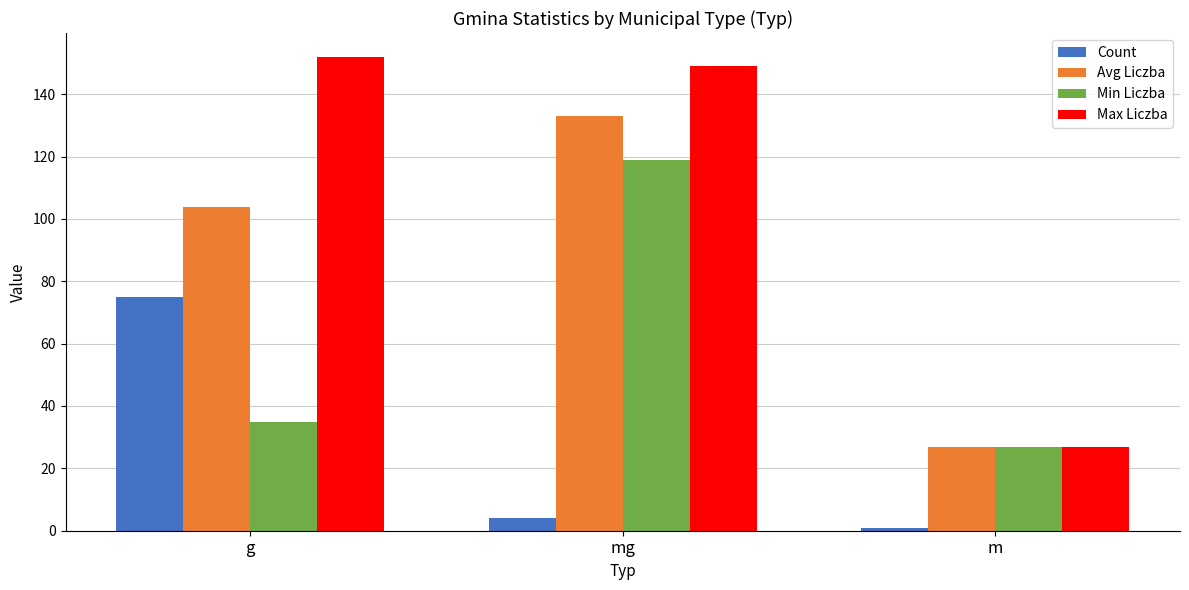

At which category is the sum across all series the highest?

mg